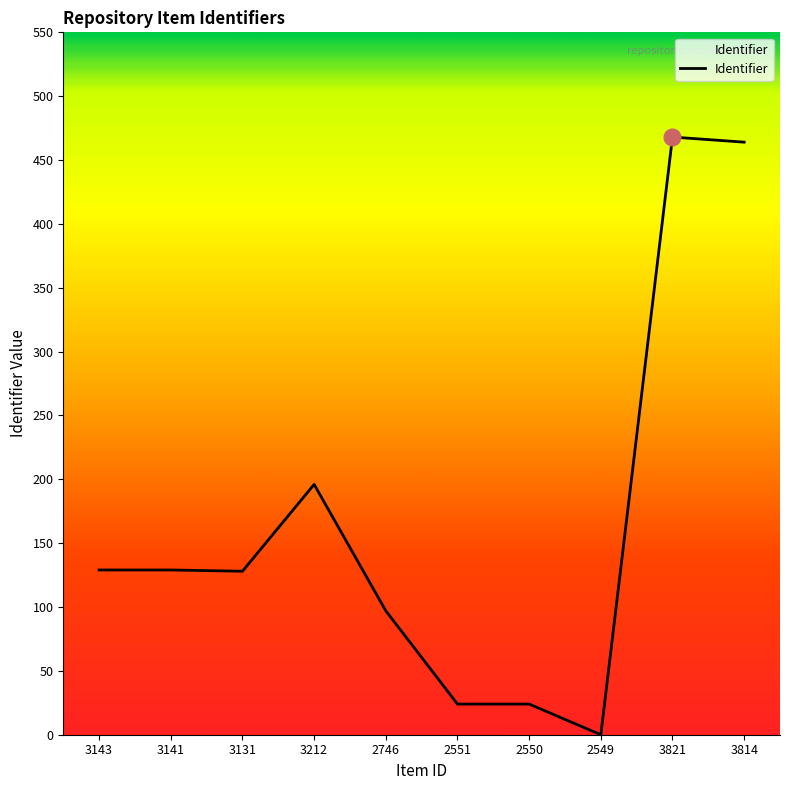

Which category has the lowest value across all series?

2549